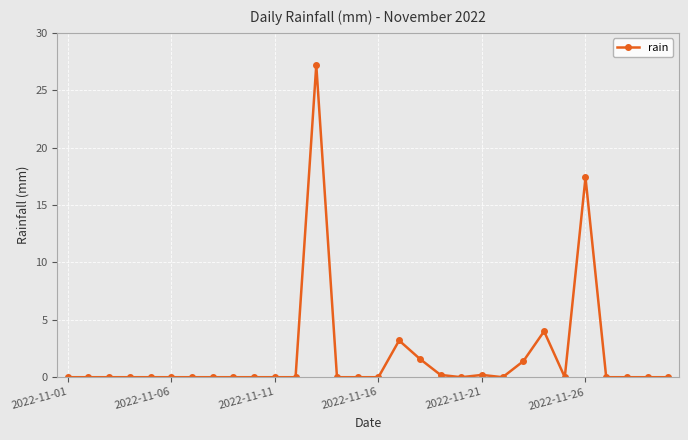

What is the greatest value displayed?

27.2